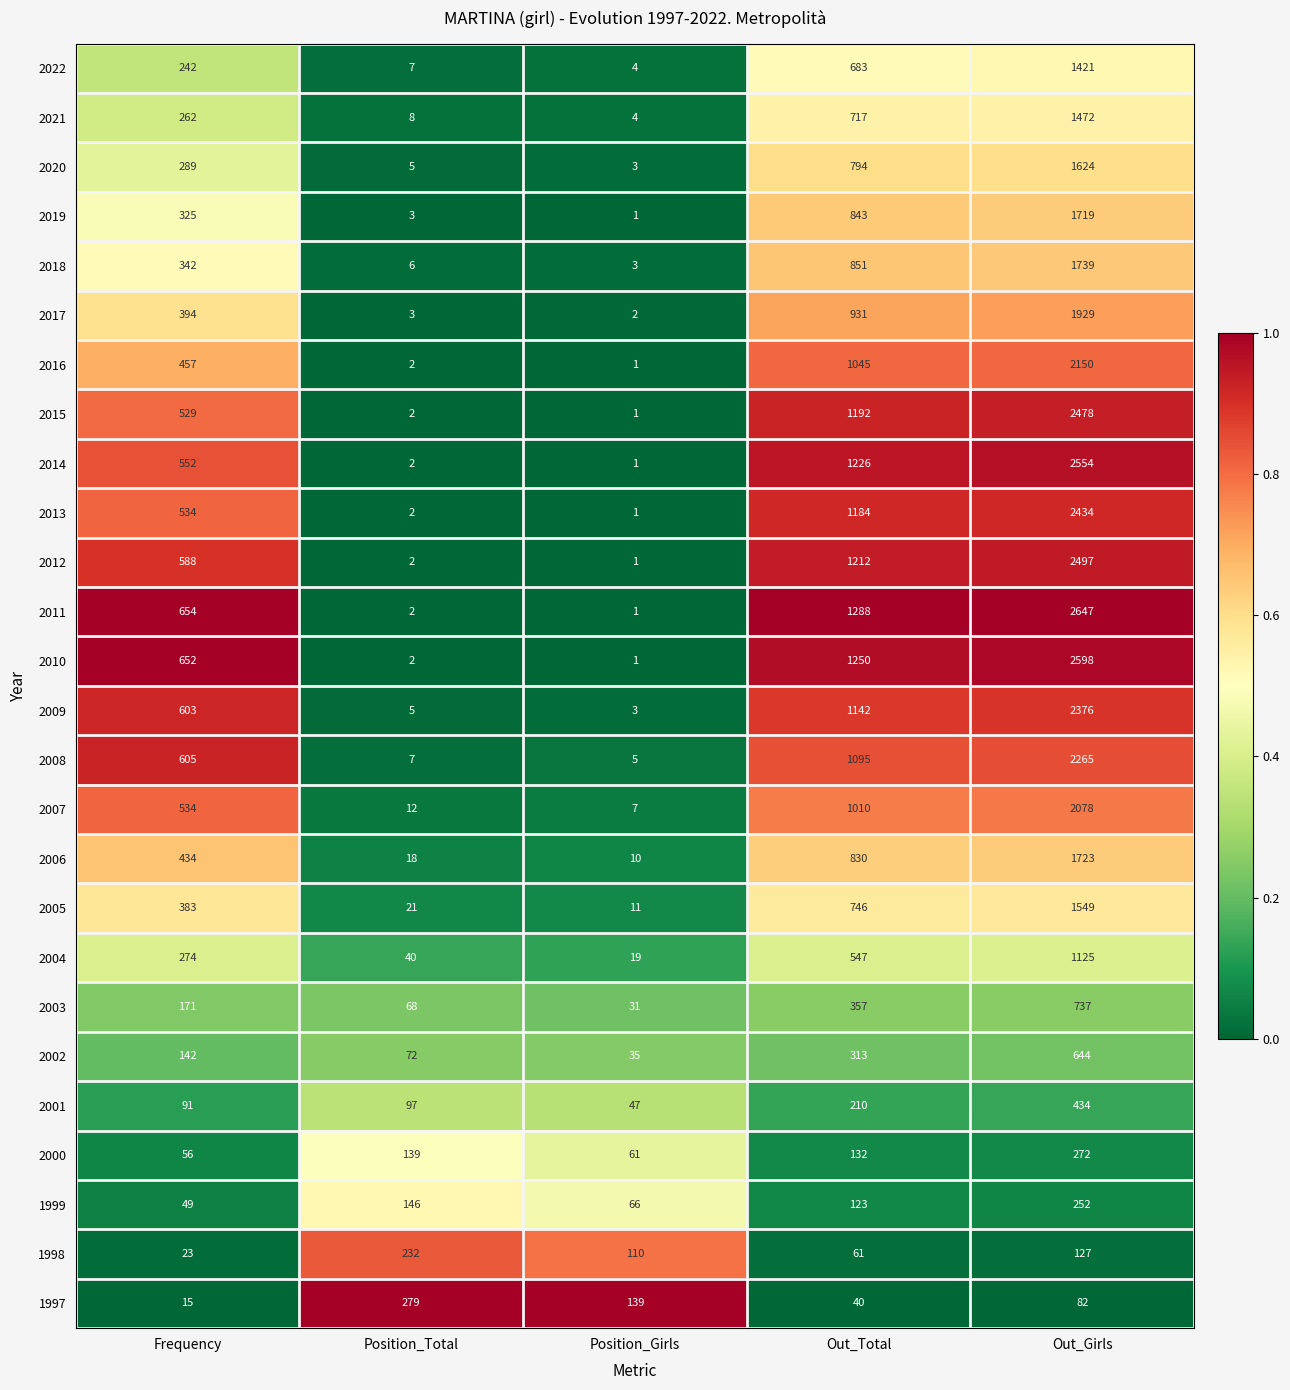

What is the sum of the 2017 values at Frequency and Out_Total?

1325